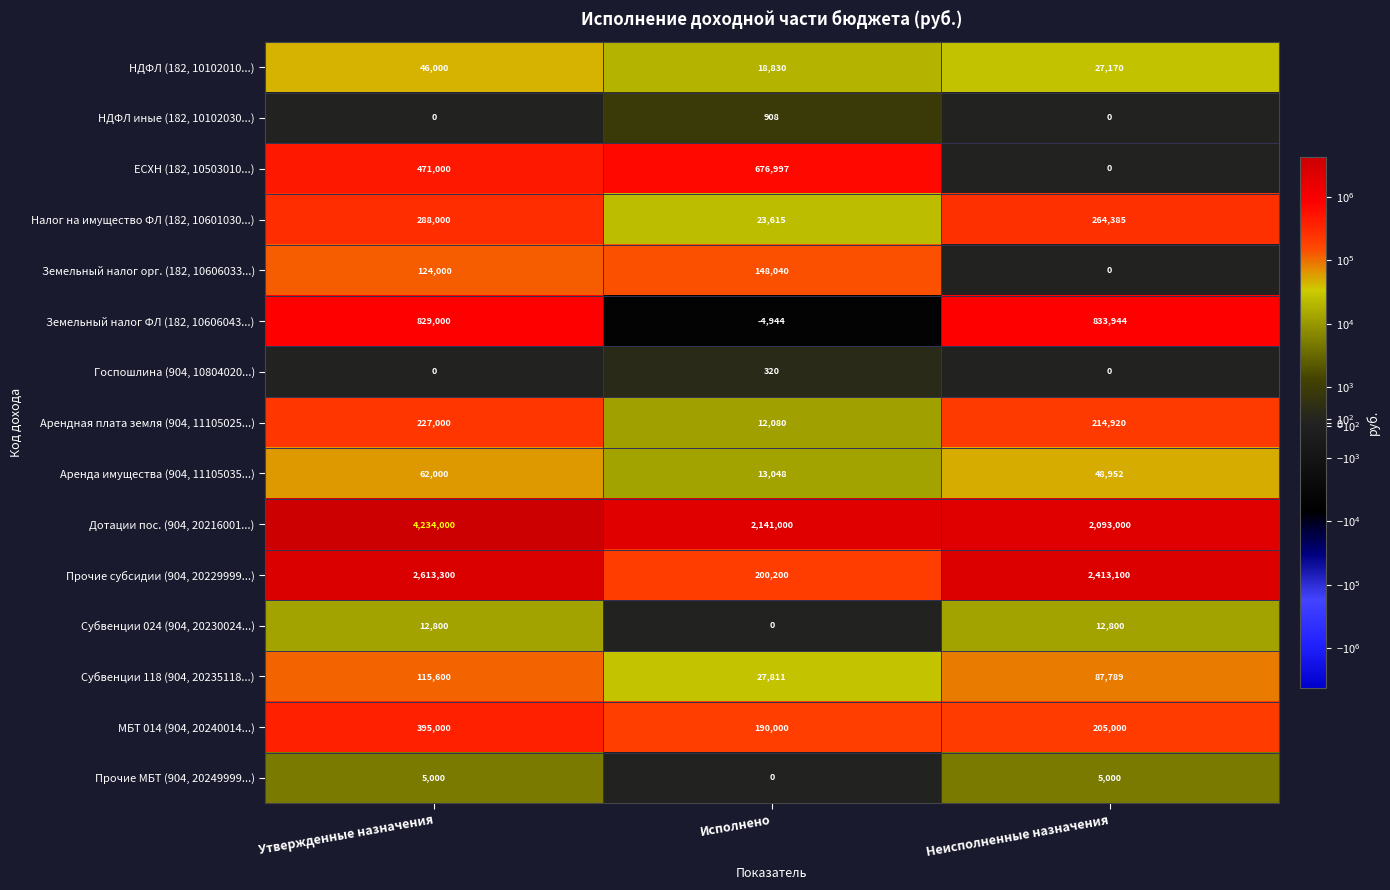

What is the spread (max minus min) of values at Исполнено?

2145944